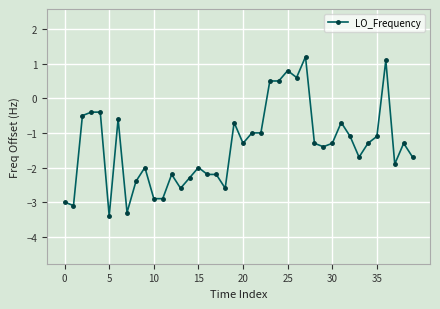

What is the greatest value displayed?

1.2